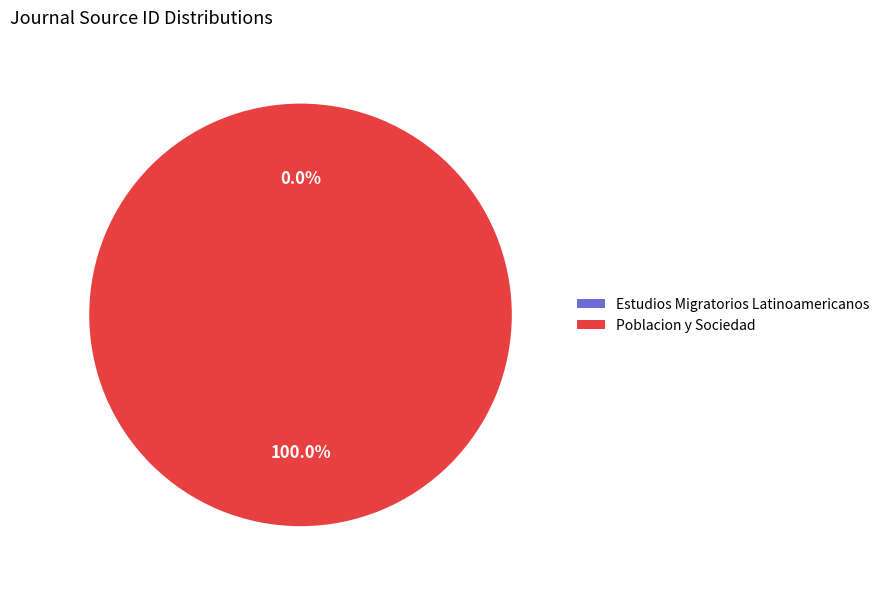

Does any single category account for the majority?

Yes